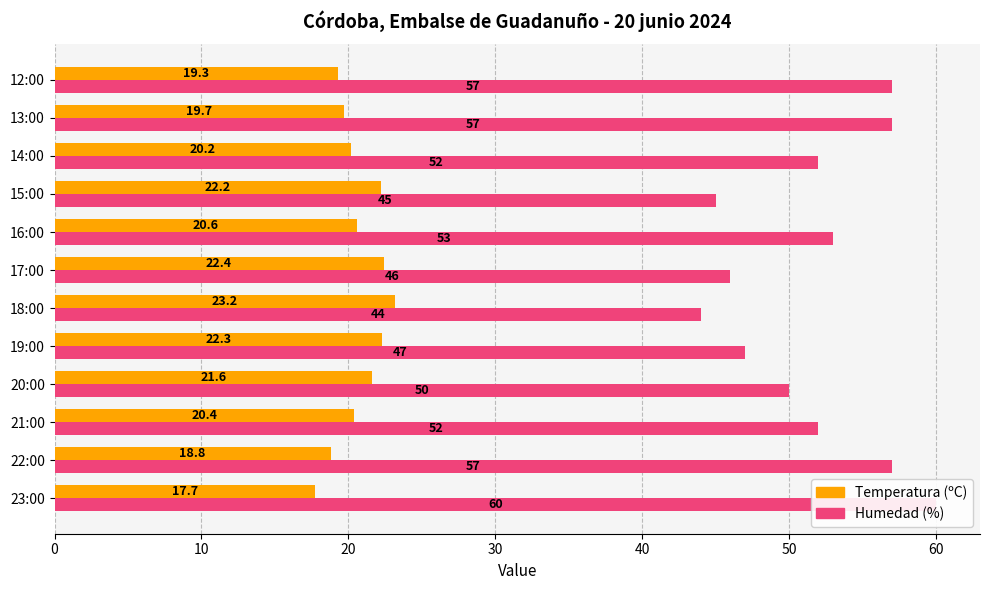

What are all the series names shown in the legend?

Temperatura (ºC), Humedad (%)